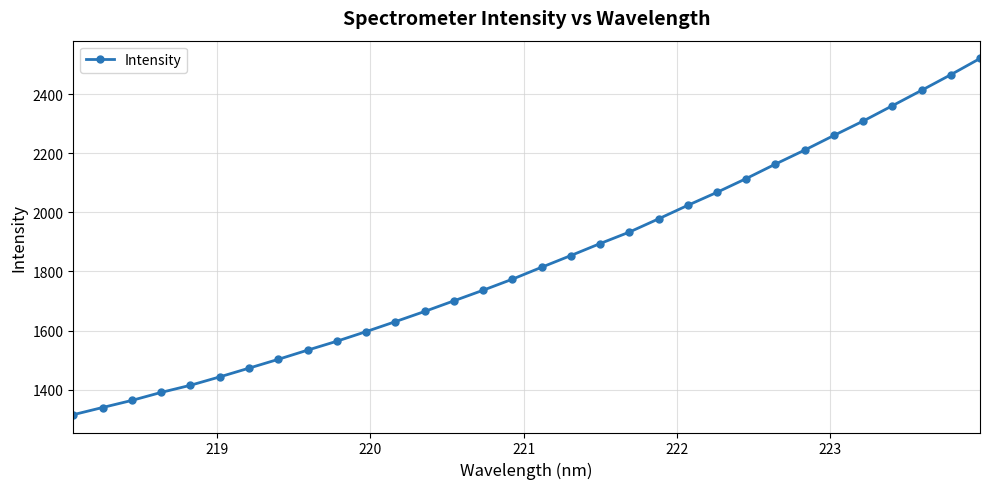

What is the value of the 3rd point from the left?

1363.7